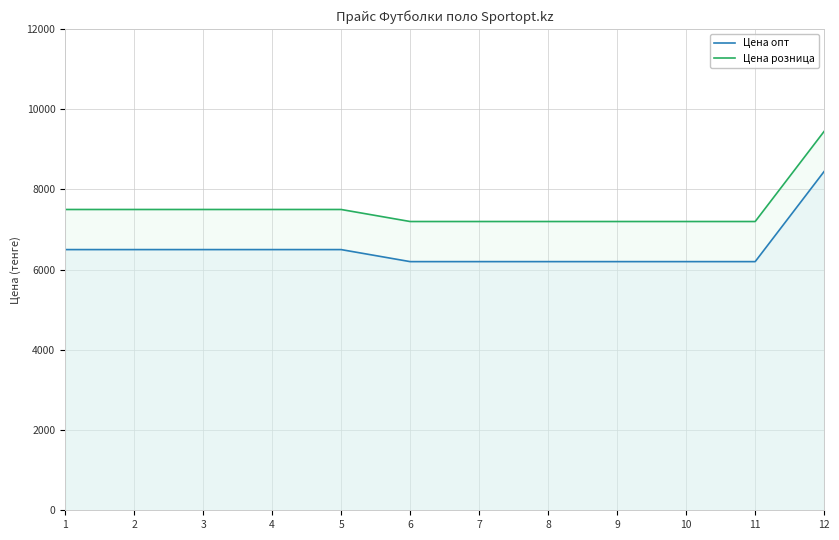

Is it true that Цена розница equals 14713 at 12?

False